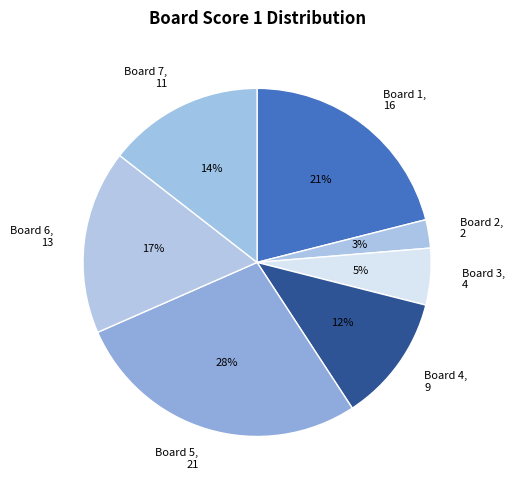

Which has a higher value, Board 2, 2 or Board 4, 9?

Board 4, 9